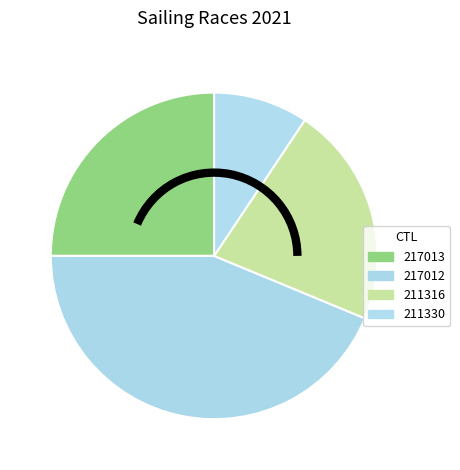

To the nearest percent, what is the difference between the 217013 and 211330 slice percentages?

16%